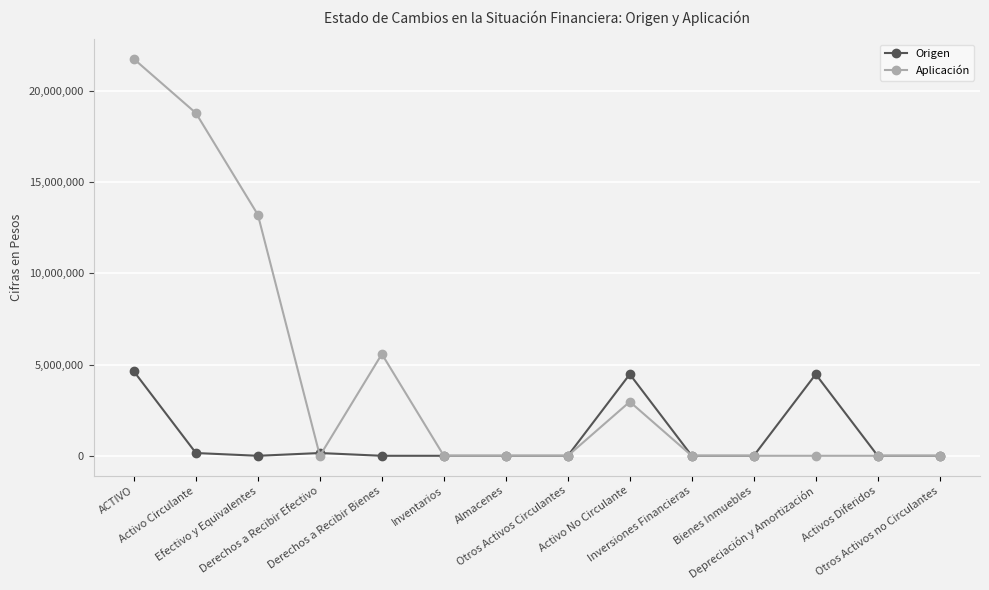

Reading left to right, extract all data points from this chart.

Origen: ACTIVO=4624257	Activo Circulante=151941	Efectivo y Equivalentes=0	Derechos a Recibir Efectivo=151941	Derechos a Recibir Bienes=0	Inventarios=0	Almacenes=0	Otros Activos Circulantes=0	Activo No Circulante=4472316	Inversiones Financieras=0	Bienes Inmuebles=0	Depreciación y Amortización=4472316	Activos Diferidos=0	Otros Activos no Circulantes=0
Aplicación: ACTIVO=21757093	Activo Circulante=18793329	Efectivo y Equivalentes=13214635	Derechos a Recibir Efectivo=0	Derechos a Recibir Bienes=5578694	Inventarios=0	Almacenes=0	Otros Activos Circulantes=0	Activo No Circulante=2963764	Inversiones Financieras=0	Bienes Inmuebles=0	Depreciación y Amortización=0	Activos Diferidos=0	Otros Activos no Circulantes=0